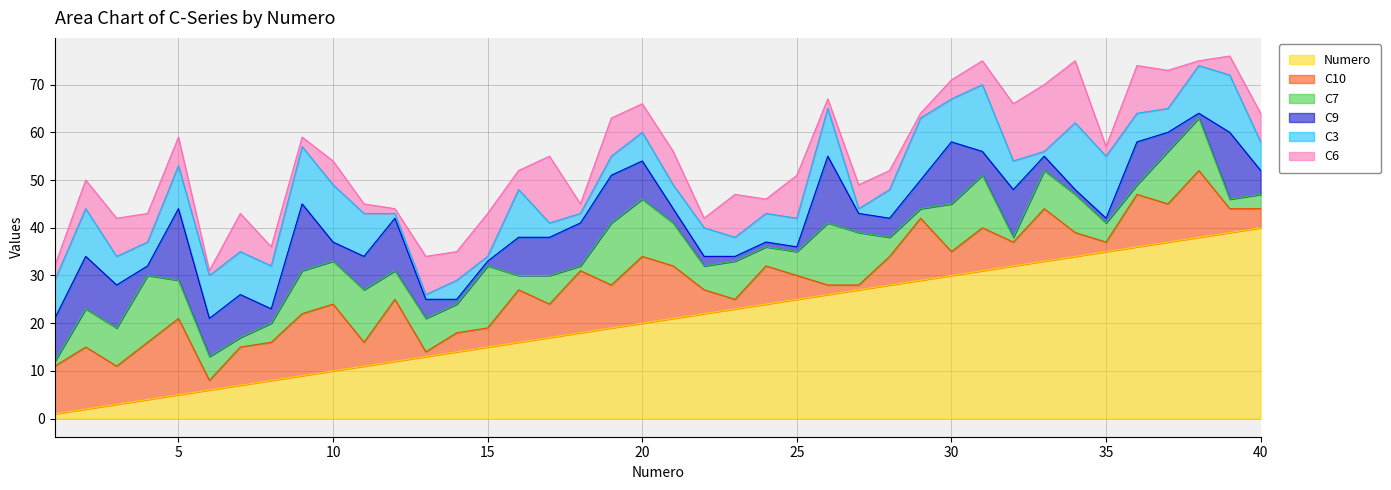

How many values in the Numero series are below 21?

20